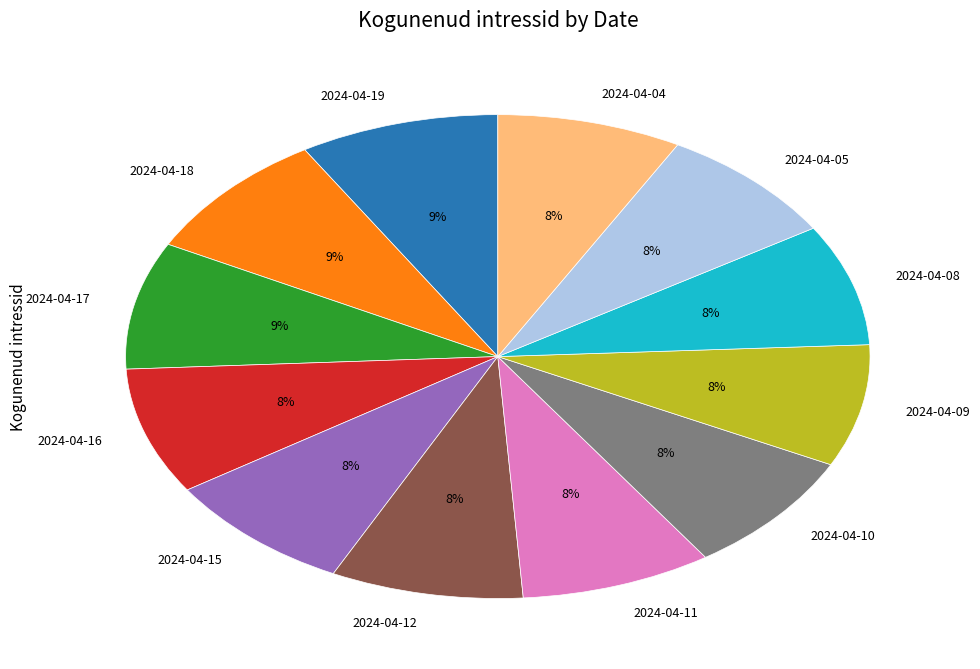

Do 2024-04-16 and 2024-04-19 together represent more than half of the pie?

No